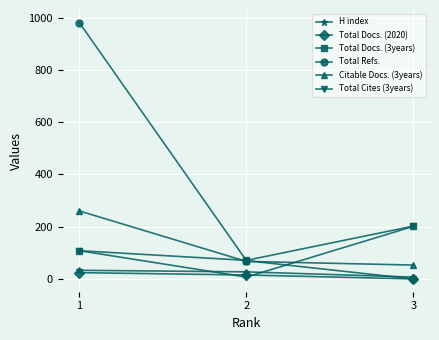

What is the average value of the Total Refs. series?

350